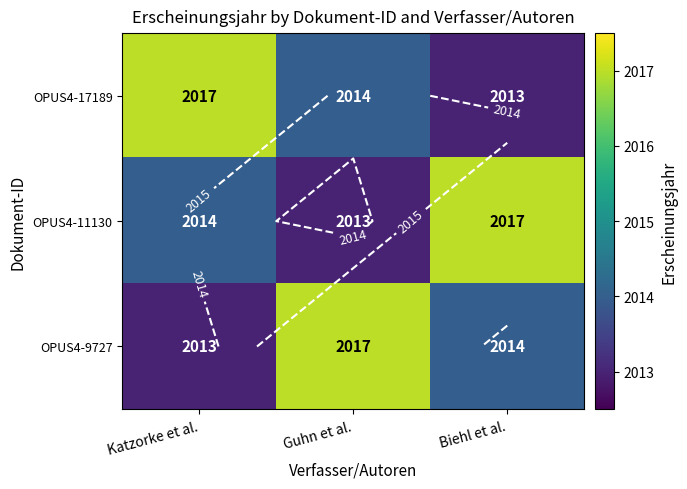

Which series has the widest spread of values?

OPUS4-17189